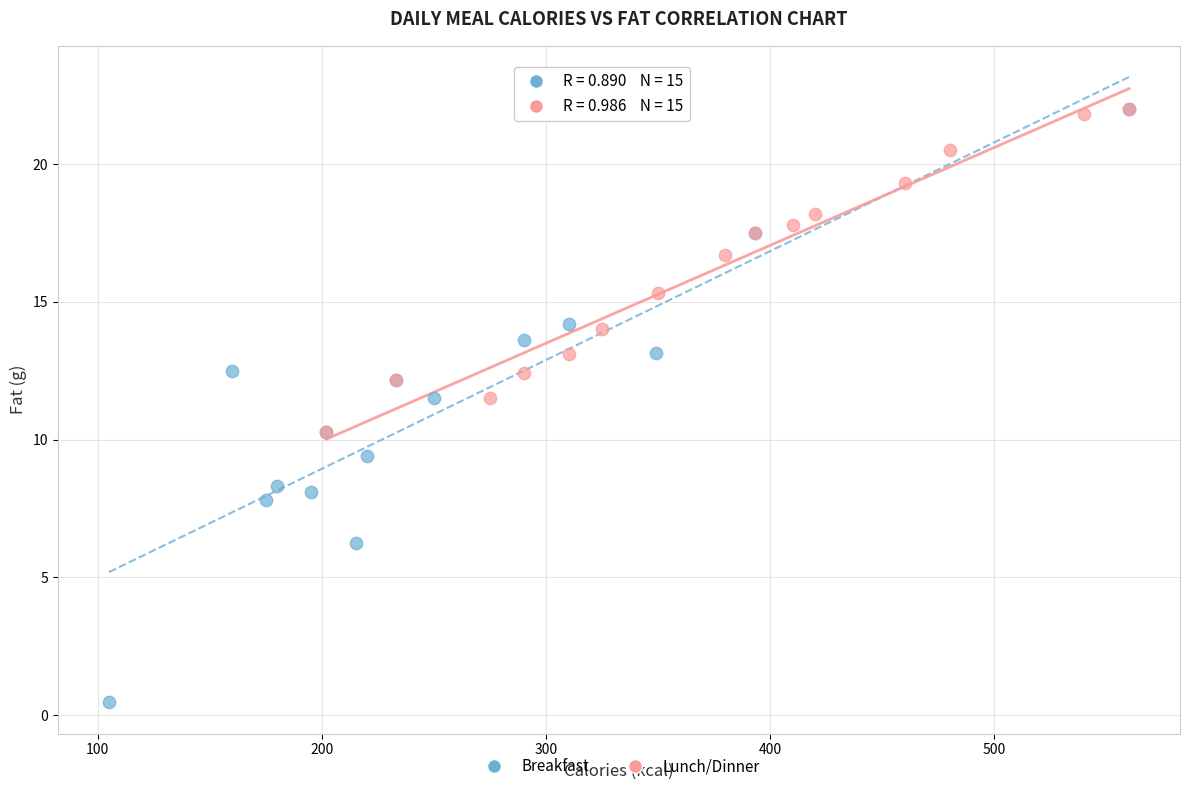

Which series has the widest spread of Y values?

Breakfast